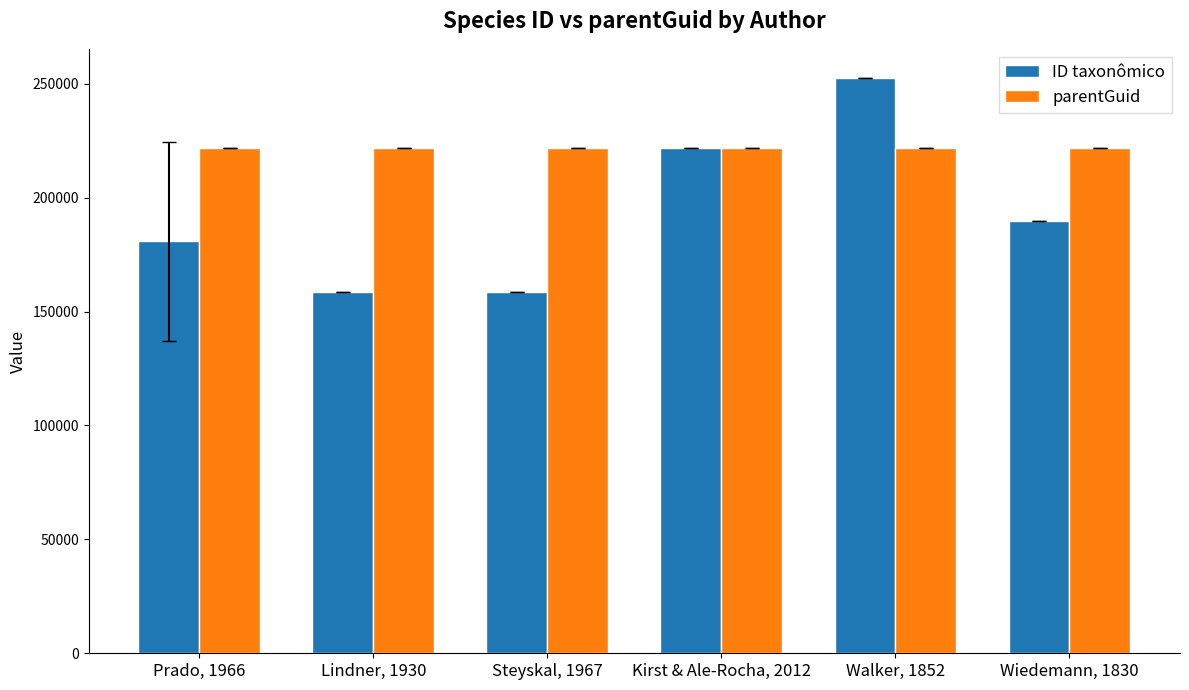

Is the value of parentGuid at Lindner, 1930 greater than the value of ID taxonômico at Walker, 1852?

No